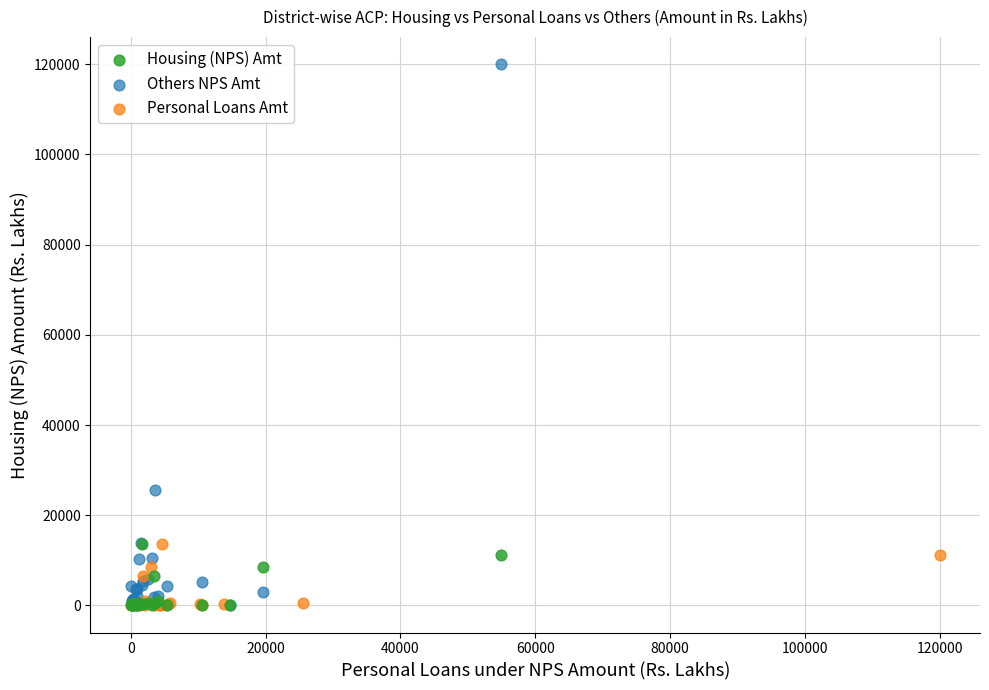

What are all the series names shown in the legend?

Housing (NPS) Amt, Others NPS Amt, Personal Loans Amt